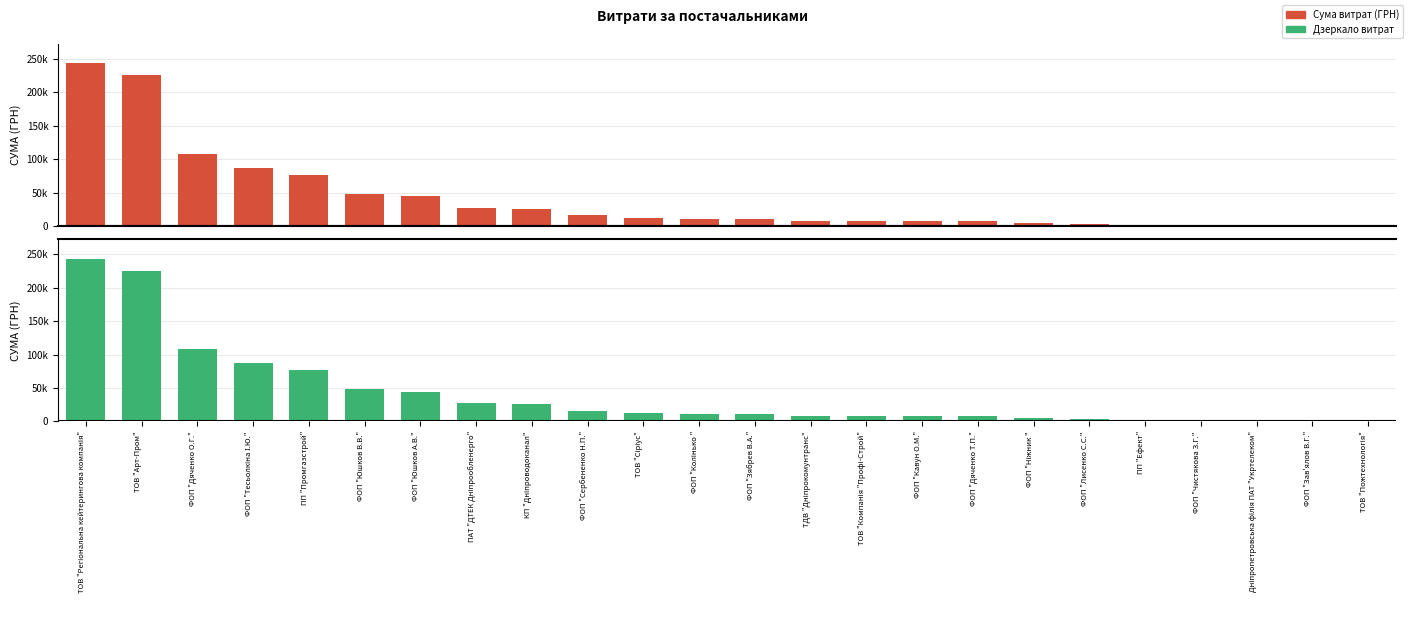

True or false: СУМА (ГРН) (дзеркало) has a value of -7500.0 at ФОП "Дяченко Т.П.".

True